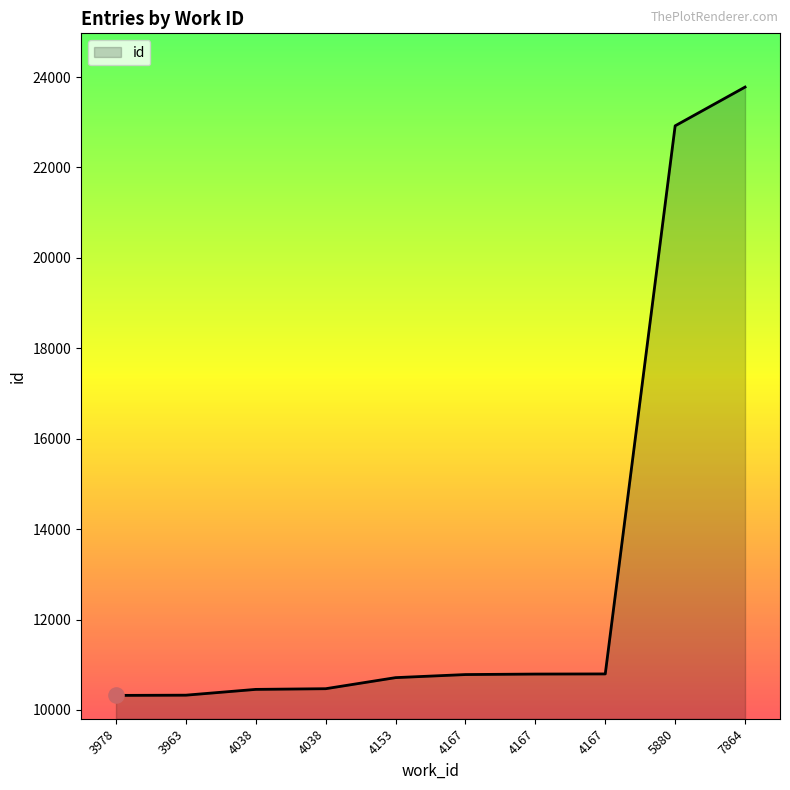

What is the ratio of the value at 4038 to the value at 4167?

1.0